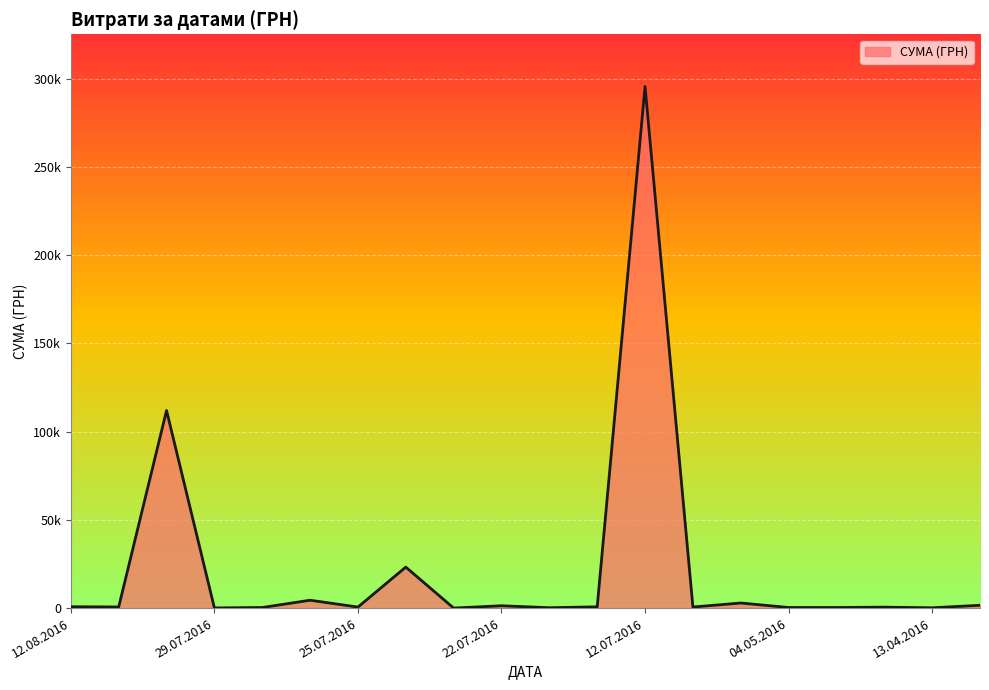

Is this an area chart (filled region under the line)?

Yes